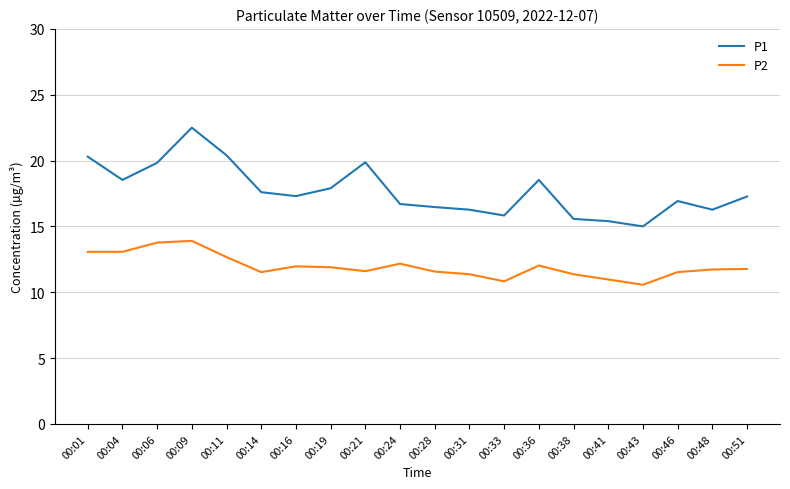

What are all the series names shown in the legend?

P1, P2